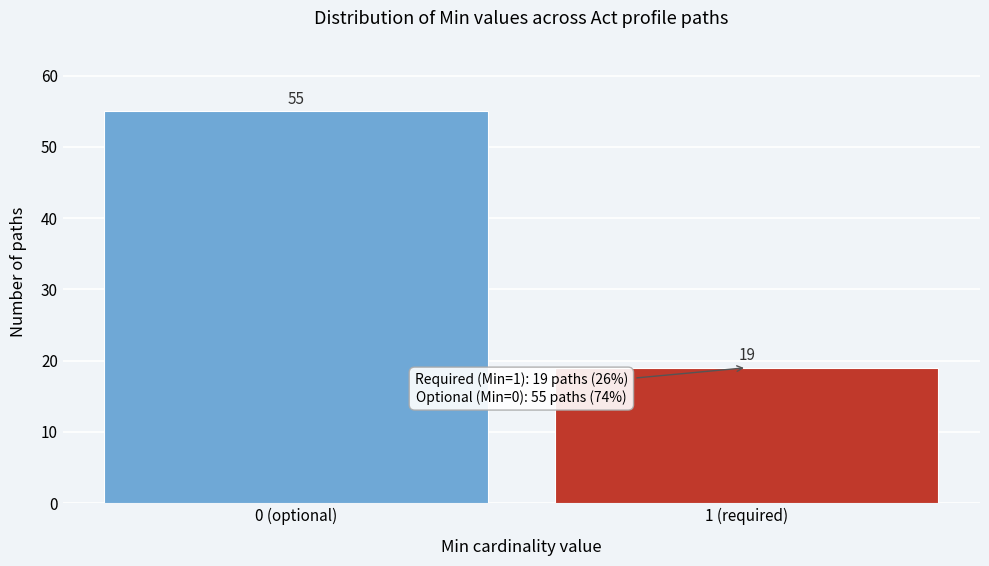

Reading left to right, transcribe all the data shown in this chart.

0 (optional)=55	1 (required)=19